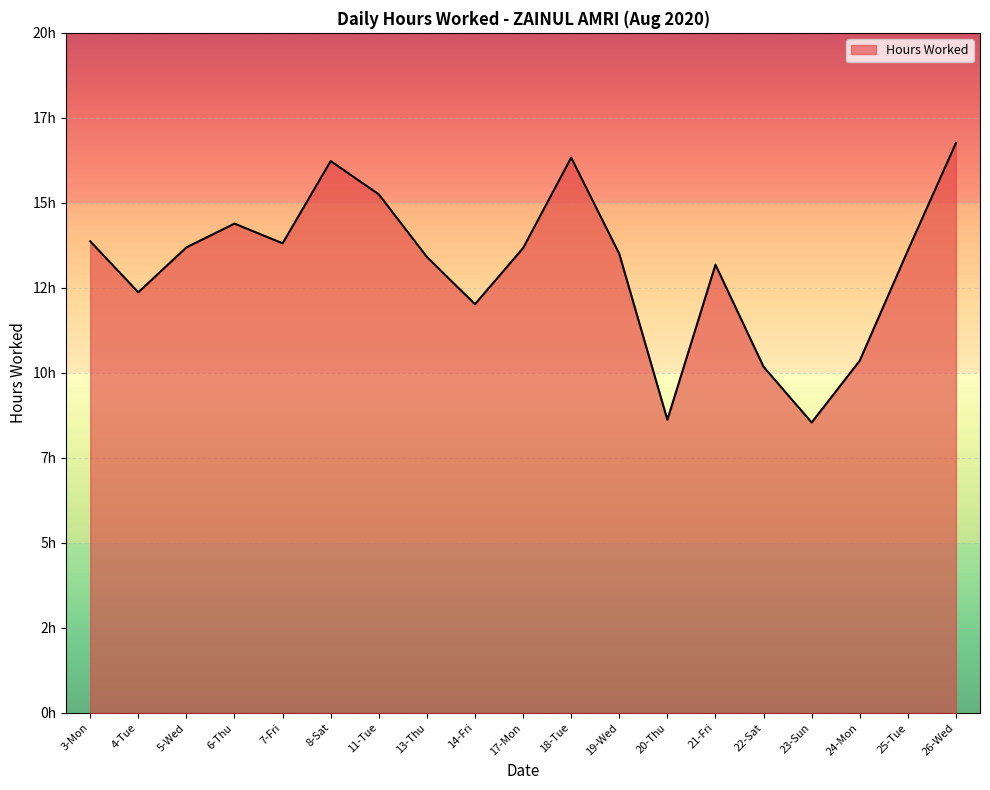

Where does the data first go above 13?

3-Mon